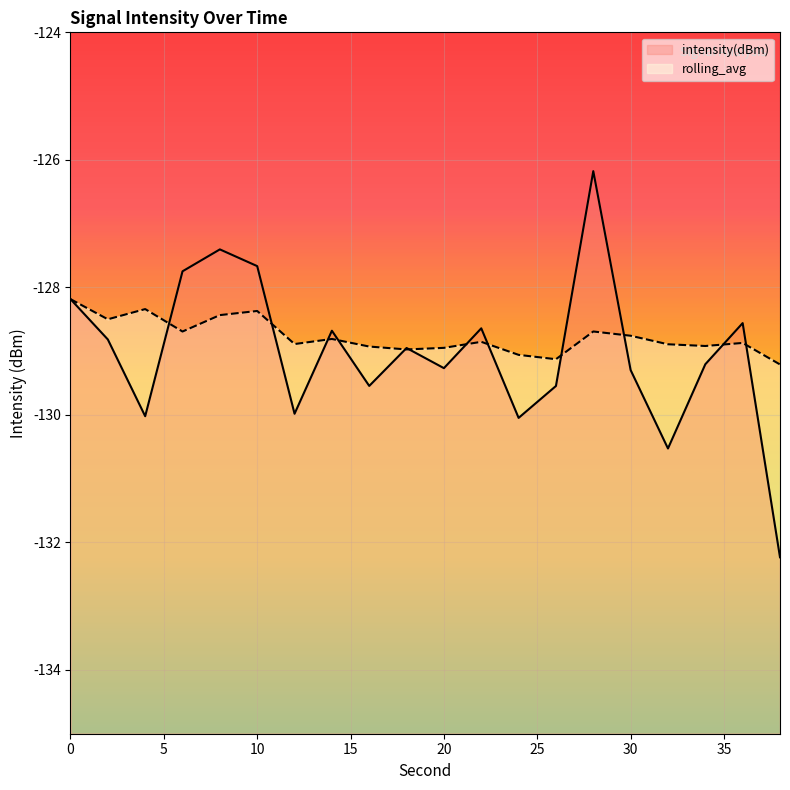

Is the value of intensity(dBm) at 6 greater than the value of rolling_avg at 4?

Yes